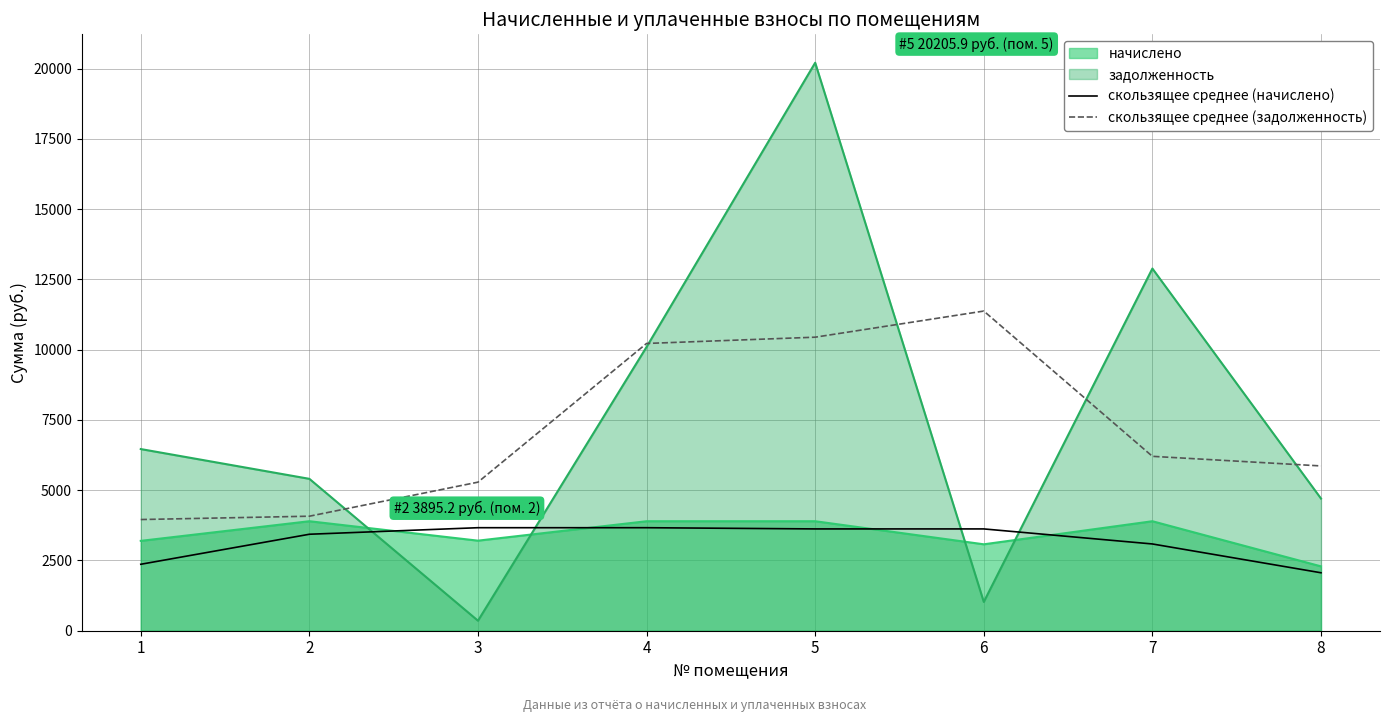

What is the maximum value for скользящее среднее (начислено)?

3664.8